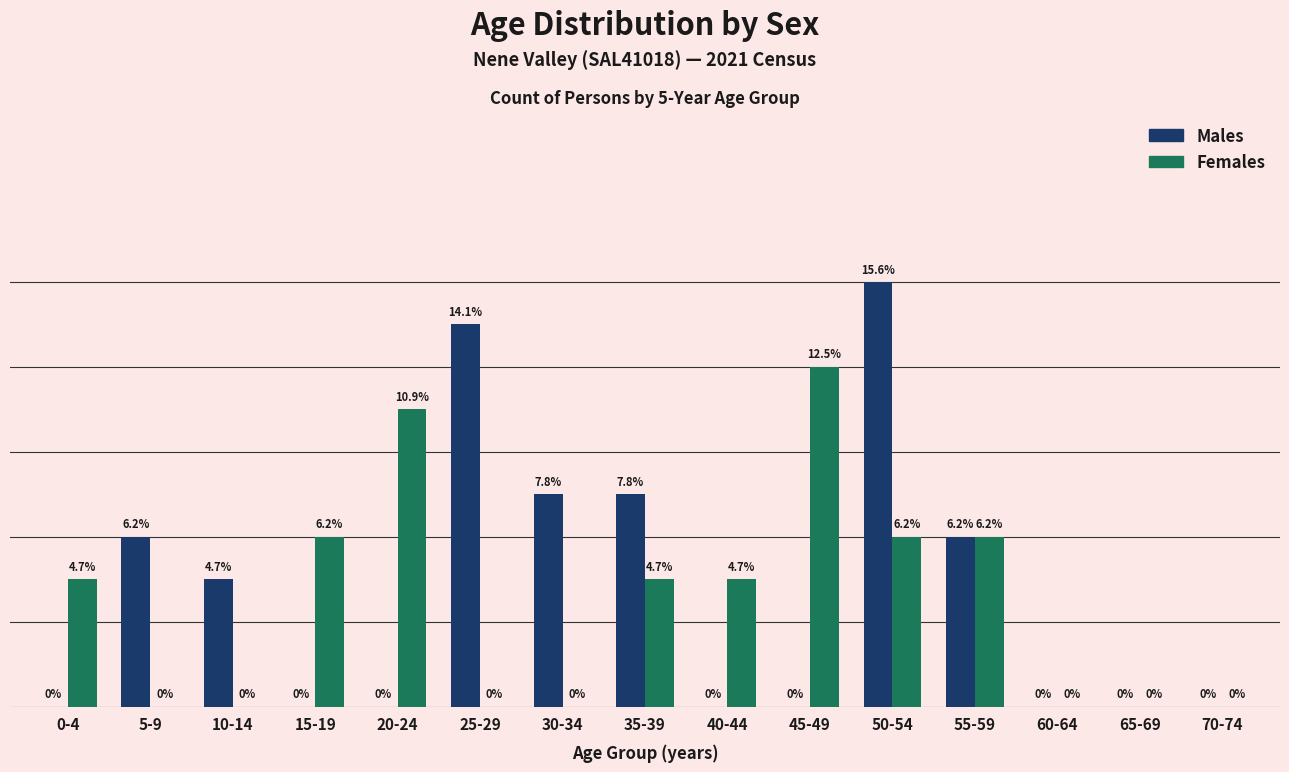

Which series changed the most between 15-19 and 40-44?

Females